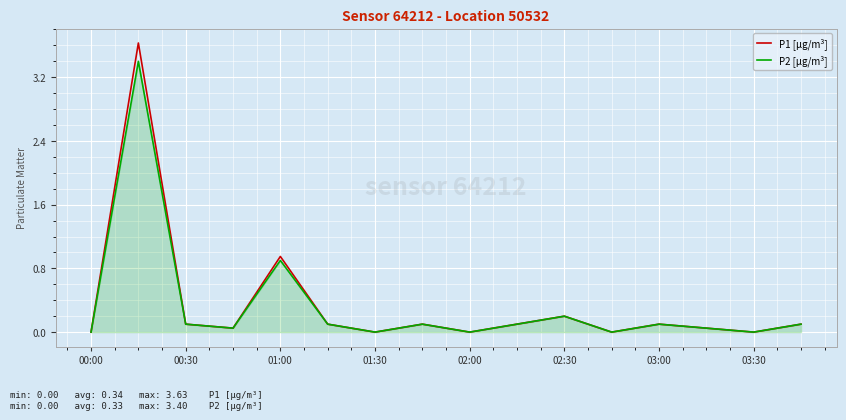

What is the greatest value displayed?

3.6